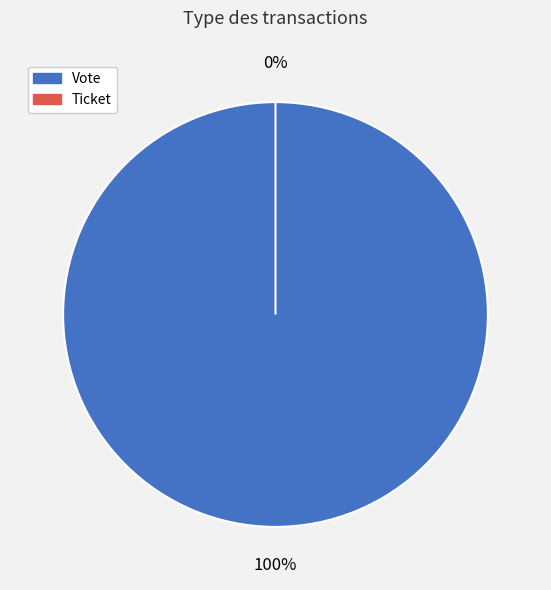

The Ticket (io_index=0) slice represents 0% of the pie. True or false?

True